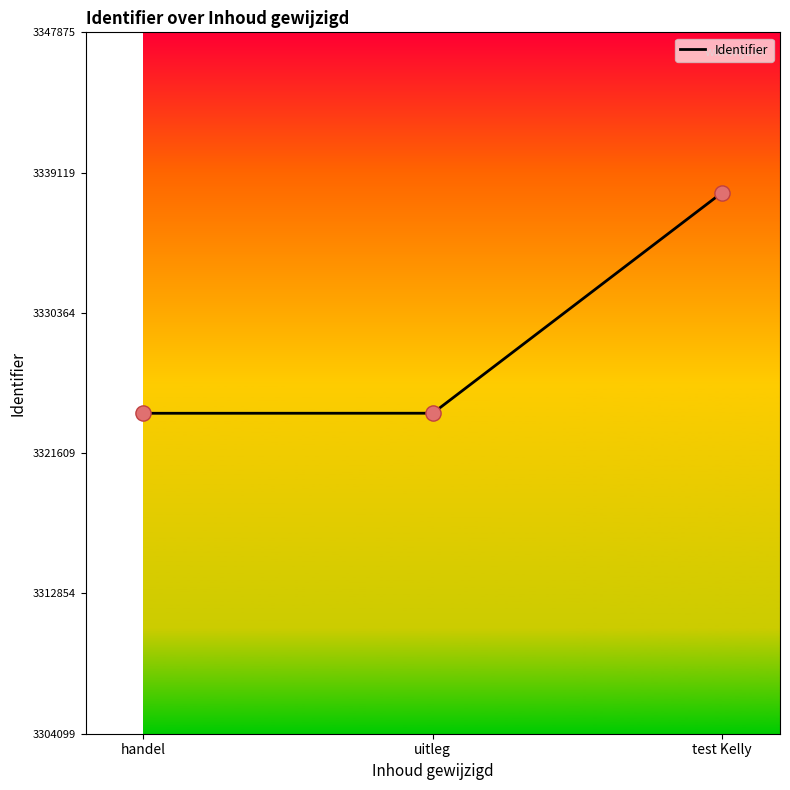

Between test Kelly and handel, which is larger?

test Kelly